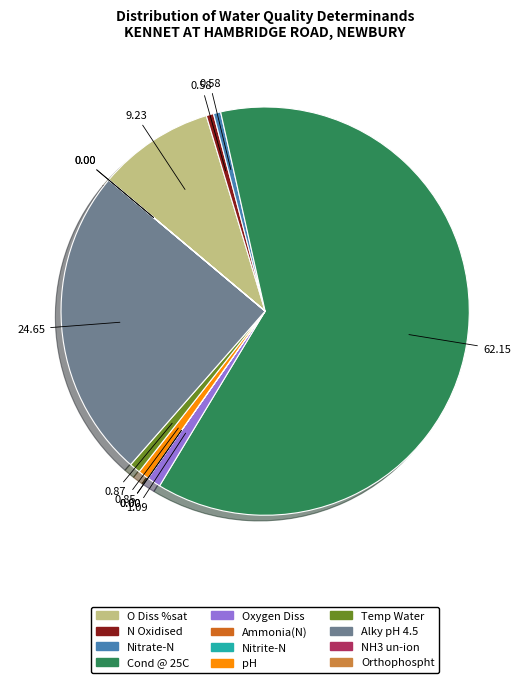

True or false: O Diss %sat accounts for 9% of the total.

True